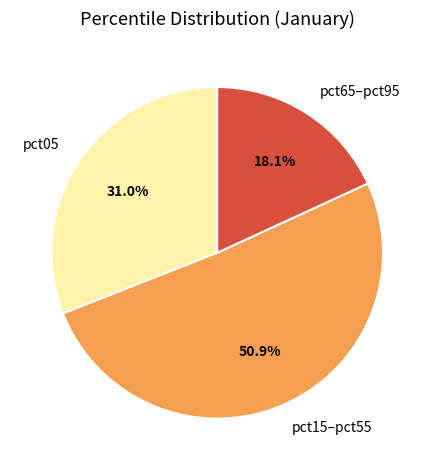

Is the sum of pct15–pct55 and pct05 greater than half?

Yes